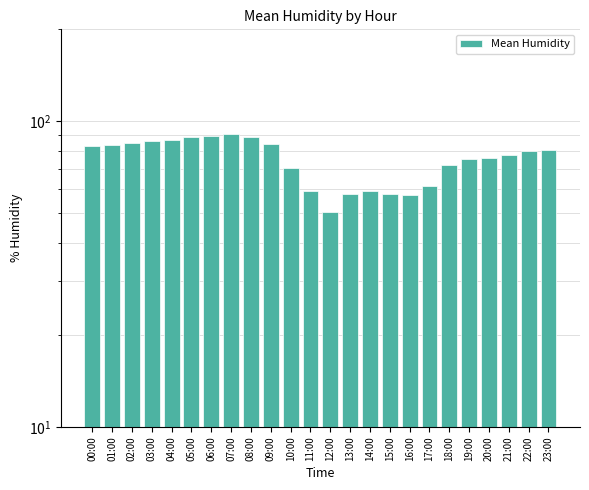

The value at 03:00 is 60.1. True or false?

False